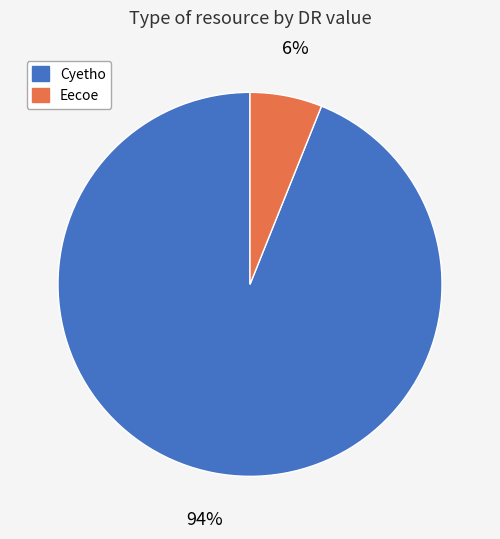

Between Eecoe and Cyetho, which is larger?

Cyetho